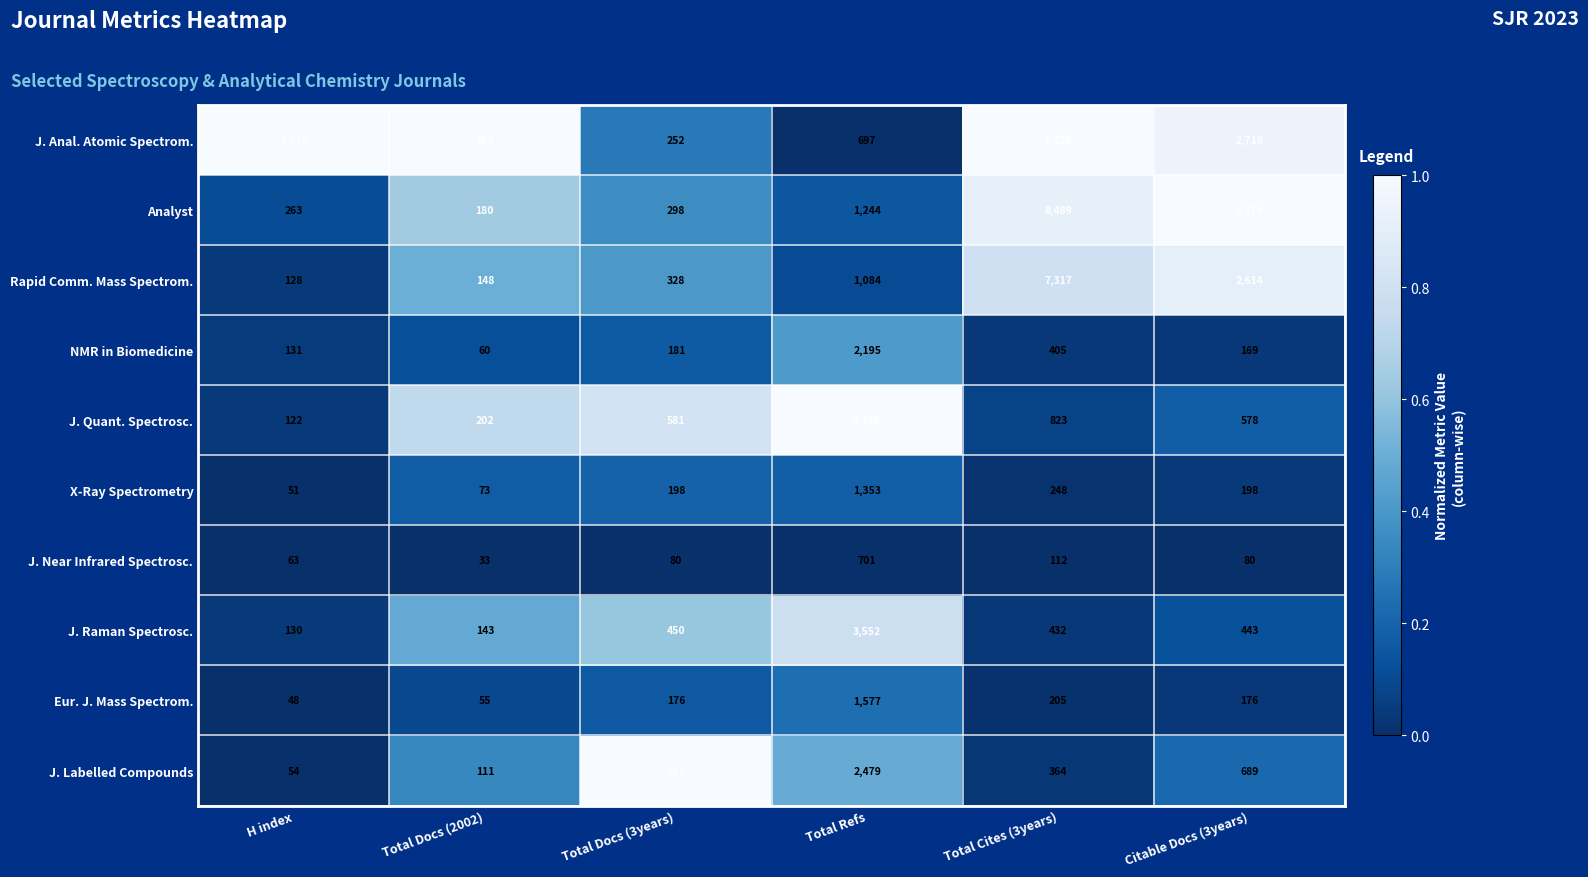

At H index, list the series in order from smallest to largest.

Eur. J. Mass Spectrom., X-Ray Spectrometry, J. Labelled Compounds, J. Near Infrared Spectrosc., J. Quant. Spectrosc., Rapid Comm. Mass Spectrom., J. Raman Spectrosc., NMR in Biomedicine, Analyst, J. Anal. Atomic Spectrom.